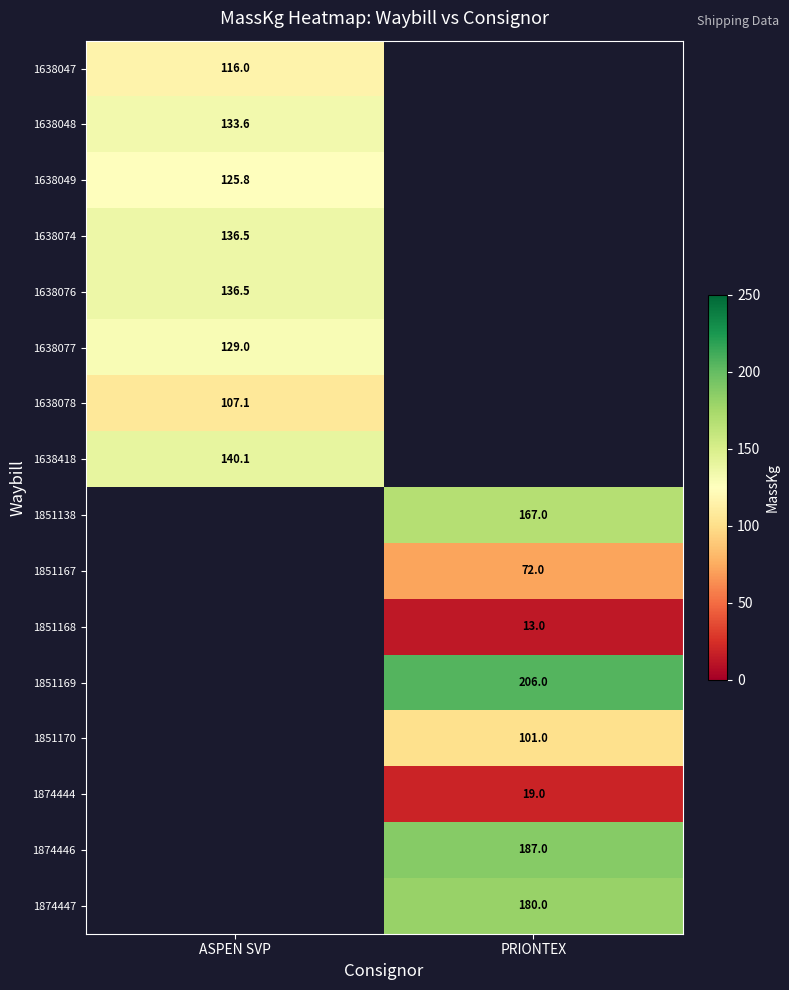

The 1638077 series shows 36.5 at ASPEN SVP. True or false?

False